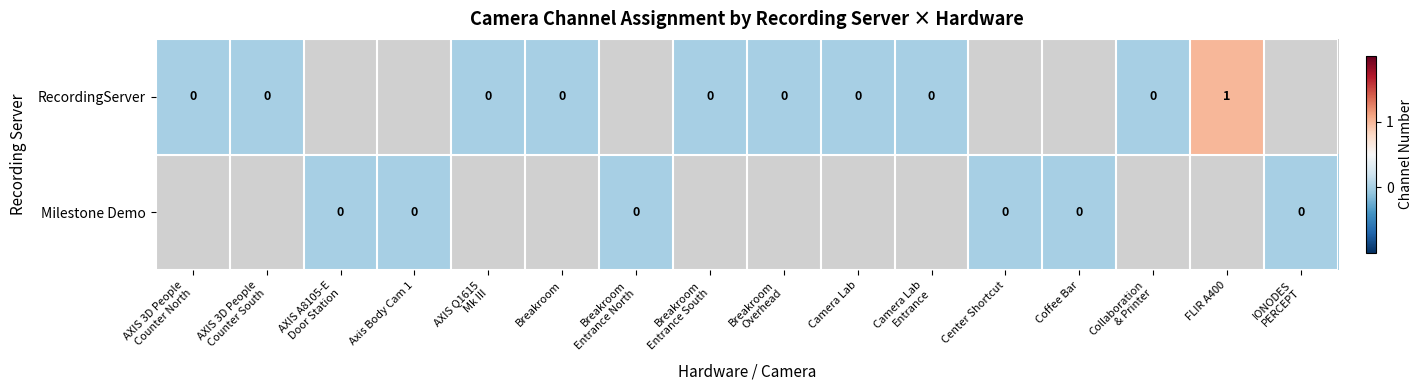

True or false: RecordingServer has a value of 2 at FLIR A400.

False